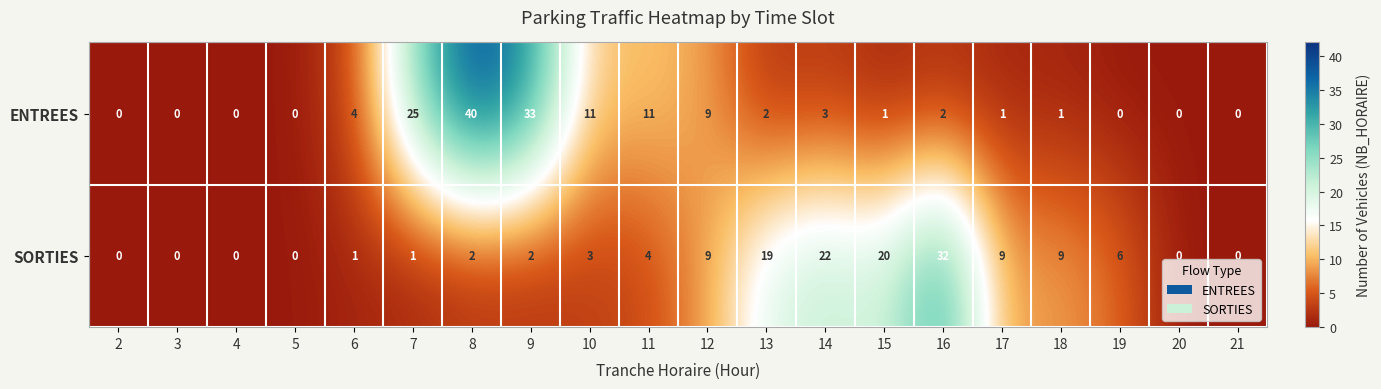

Is it true that SORTIES equals 9 at 18?

True